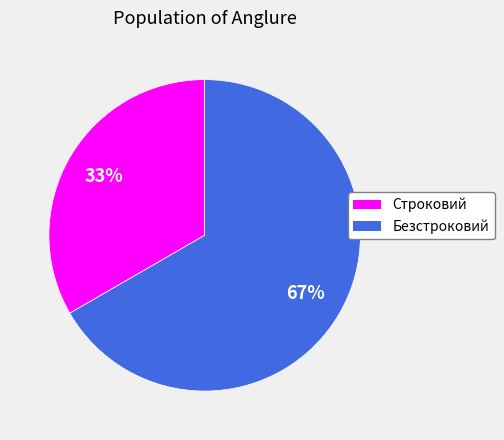

How many slices are in this pie chart?

2